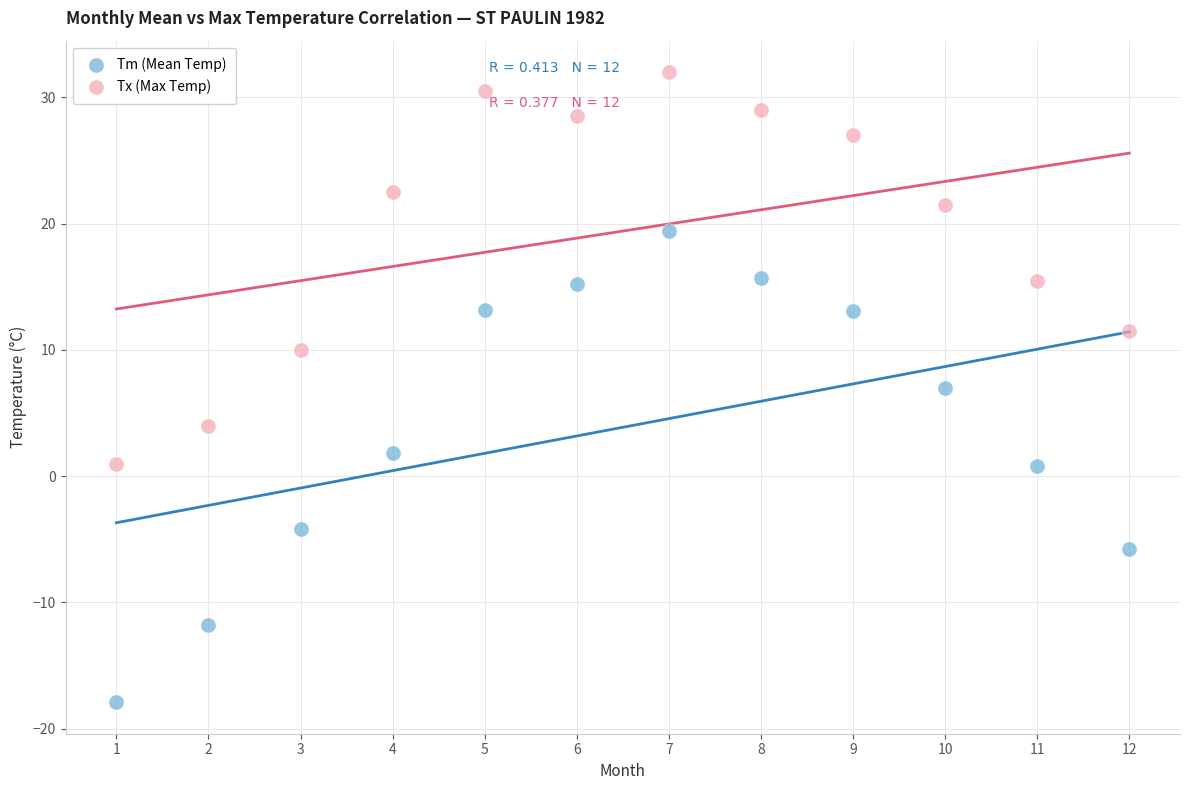

Which series reaches the maximum Y coordinate?

Tx (Max Temp)